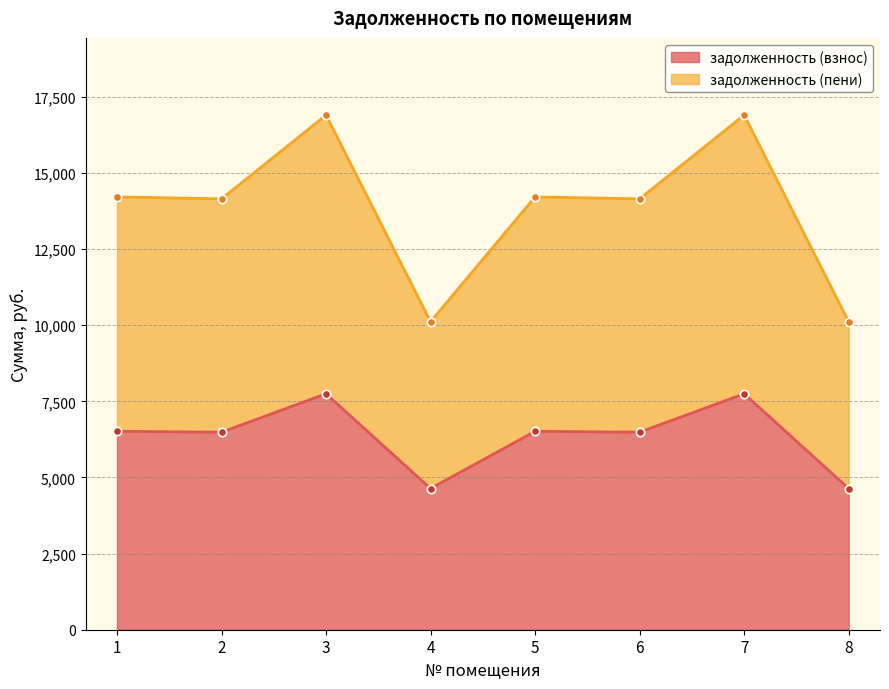

Between 3 and 4, which series saw the biggest shift?

задолженность (пени)